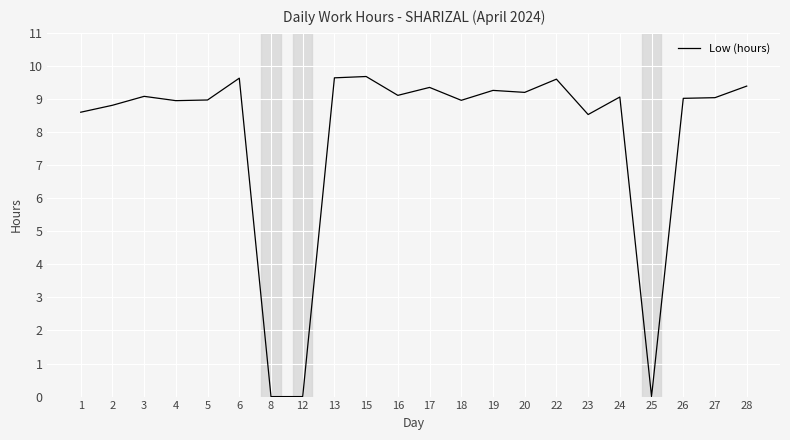

What is the average value?

7.9